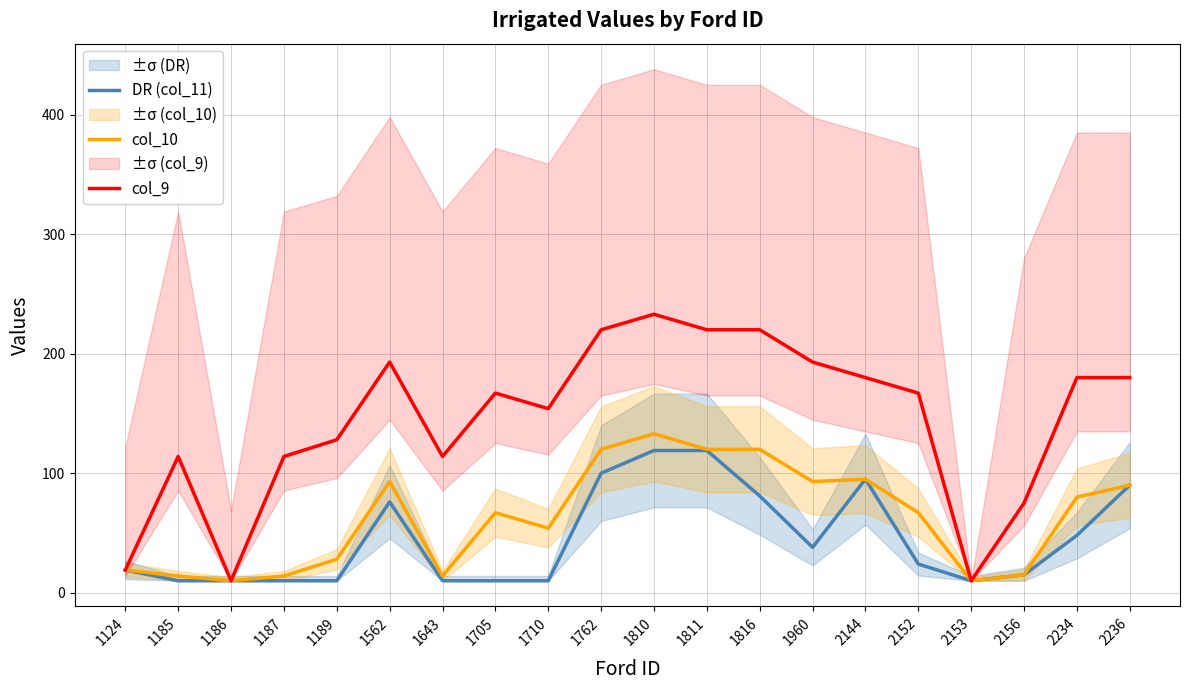

The DR (col_11) series shows 95 at 2144. True or false?

True